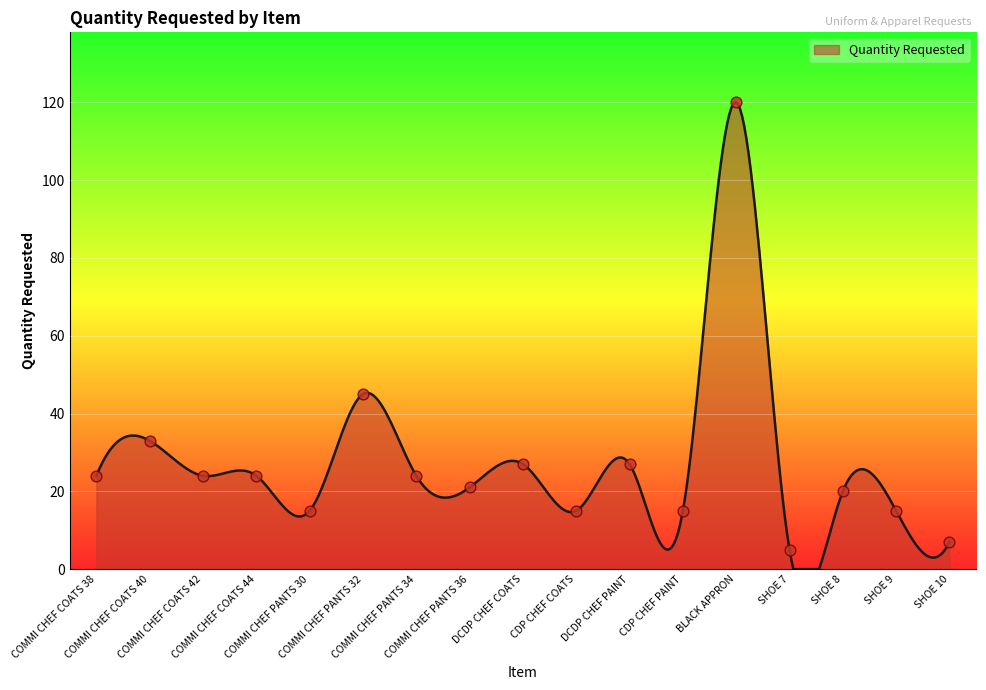

Approximately how many times larger is the value at DCDP CHEF PAINT compared to SHOE 8?

1.4